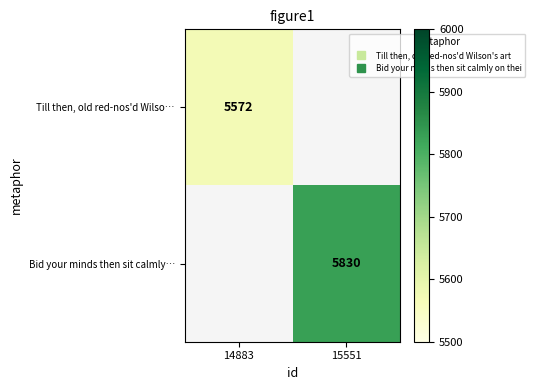

What is the greatest value displayed?

5830.0